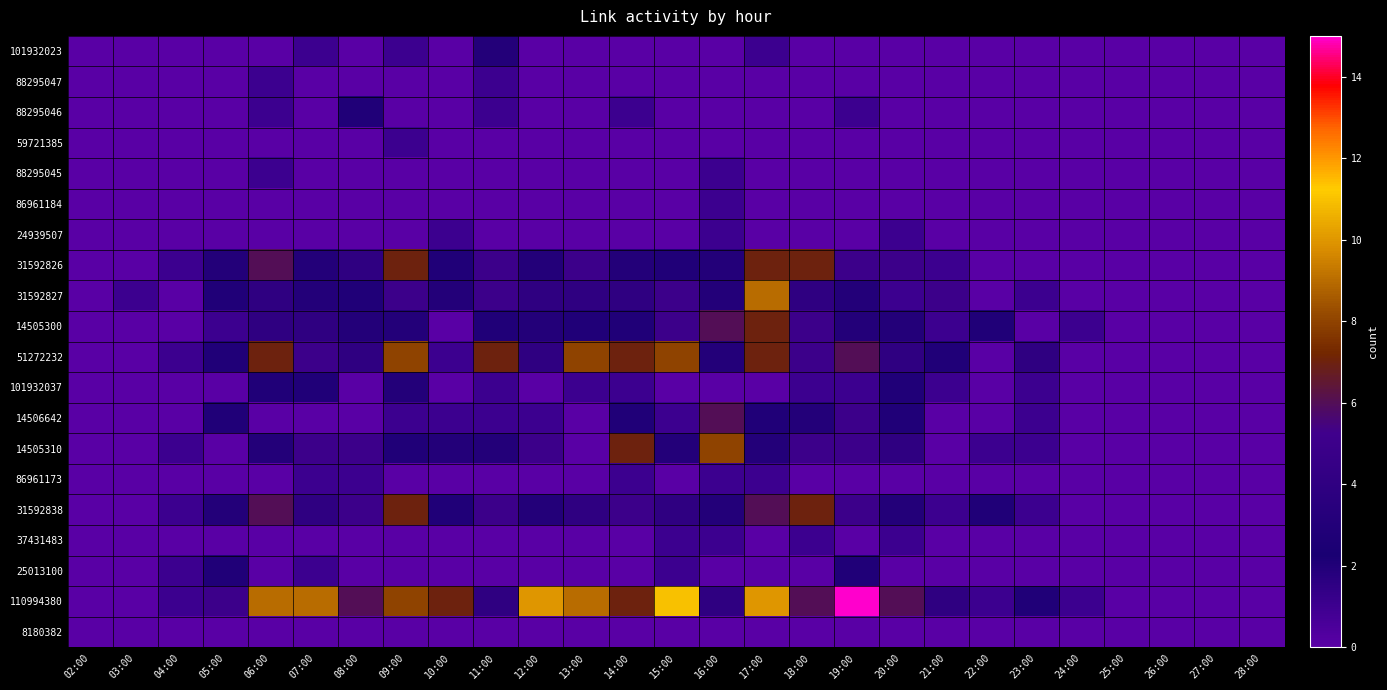

At which category is the sum across all series the highest?

17:00